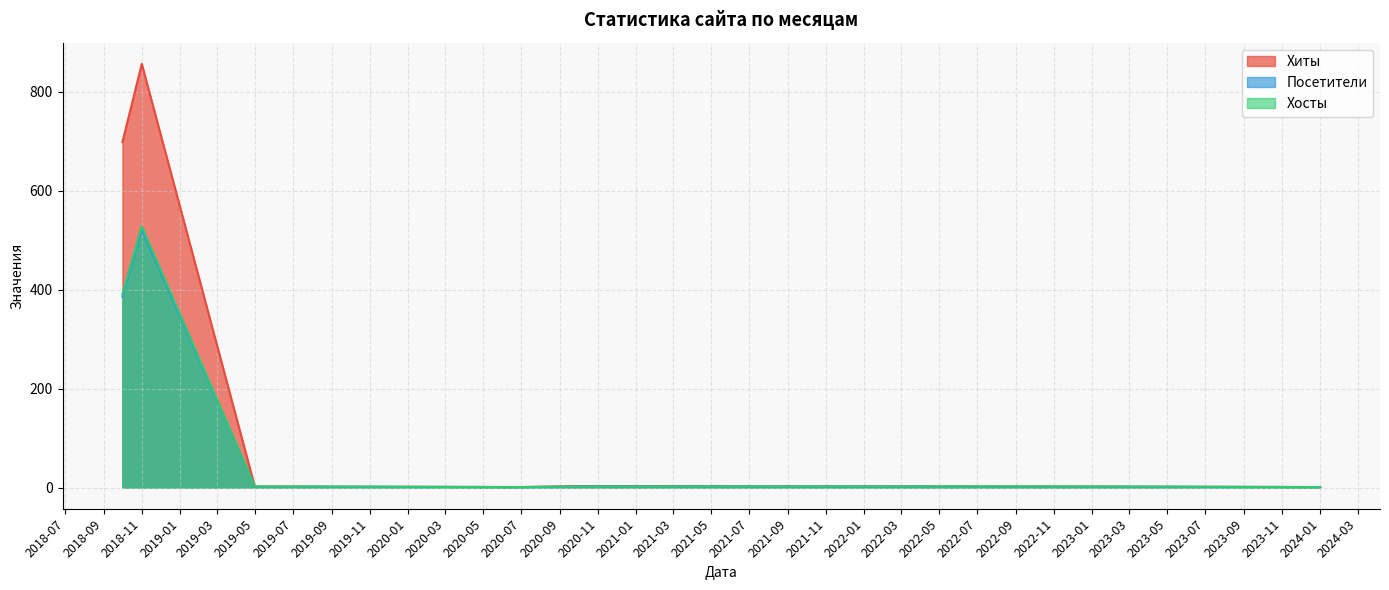

Which series has the widest spread of values?

Хиты